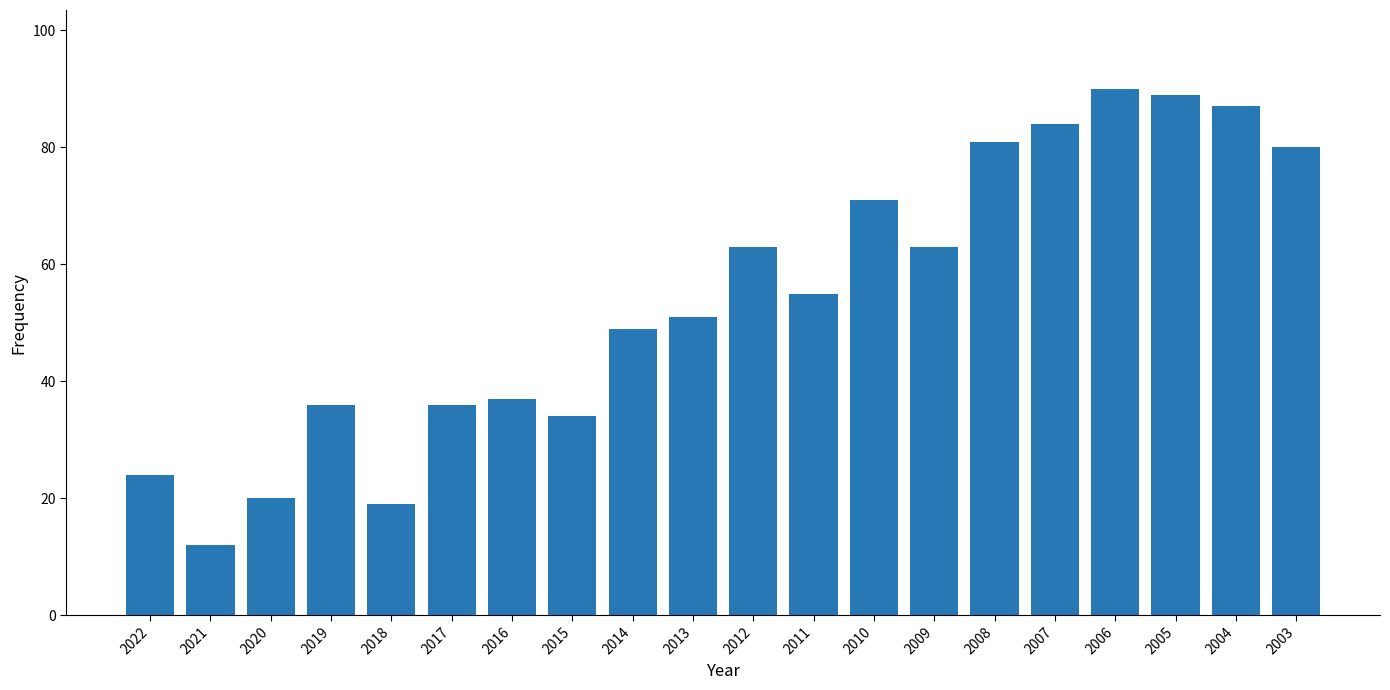

What is the minimum value shown in the chart?

12